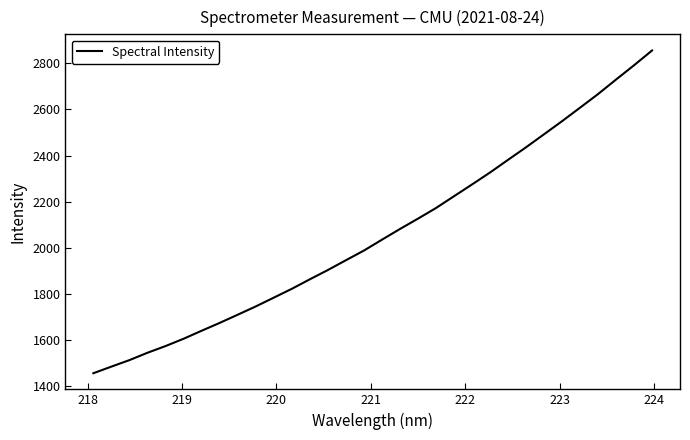

What is the minimum value shown in the chart?

1456.4